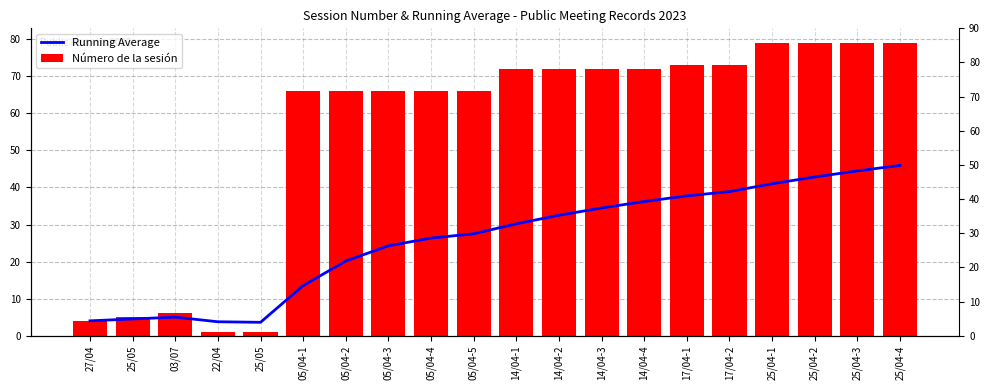

Reading left to right, transcribe all the data shown in this chart.

Running Average: 4.0	4.5	5.0	3.8	3.6	13.5	20.1	24.2	26.3	27.5	30.2	32.5	34.5	36.2	37.7	38.9	41.0	42.8	44.5	46.0
Número de la sesión: 4.0	5.0	6.0	1.0	1.0	66.0	66.0	66.0	66.0	66.0	72.0	72.0	72.0	72.0	73.0	73.0	79.0	79.0	79.0	79.0